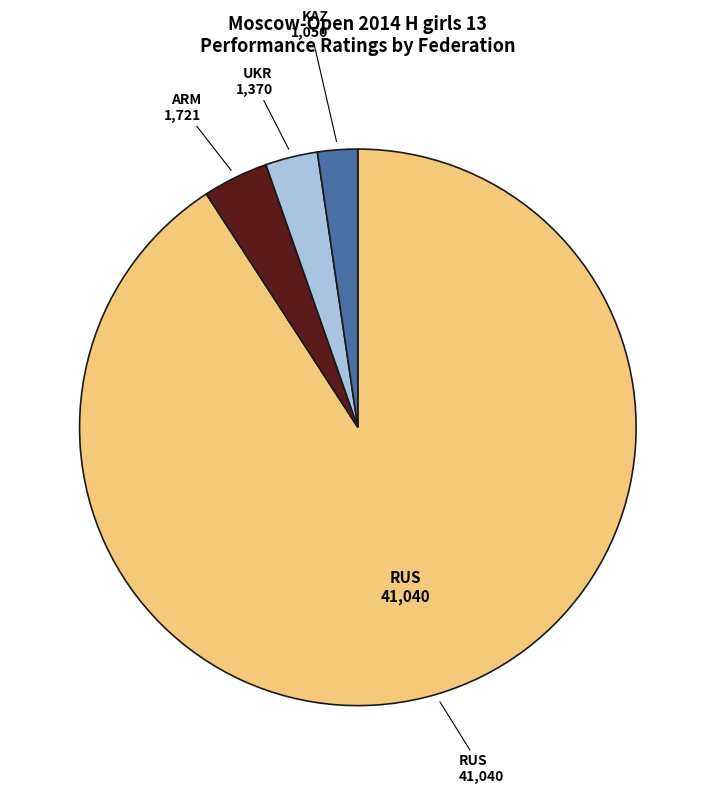

Do ARM and RUS together represent more than half of the pie?

Yes